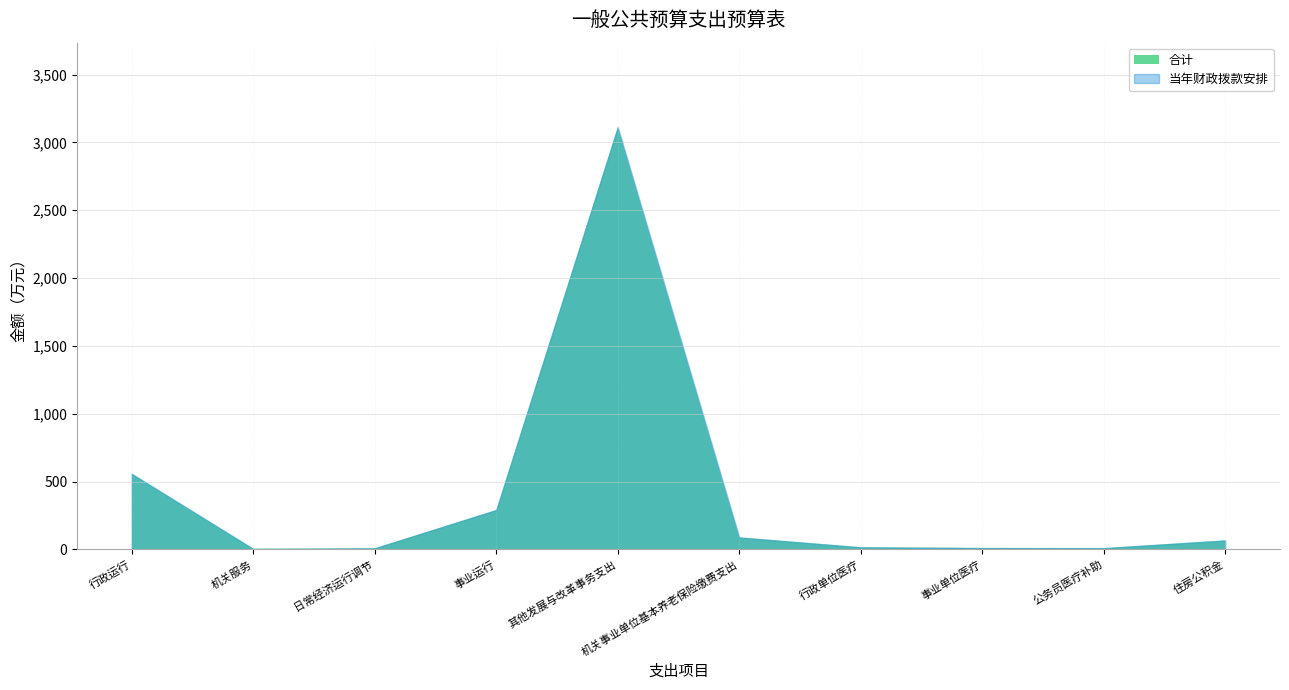

What is the total value across all series at 公务员医疗补助?

18.2